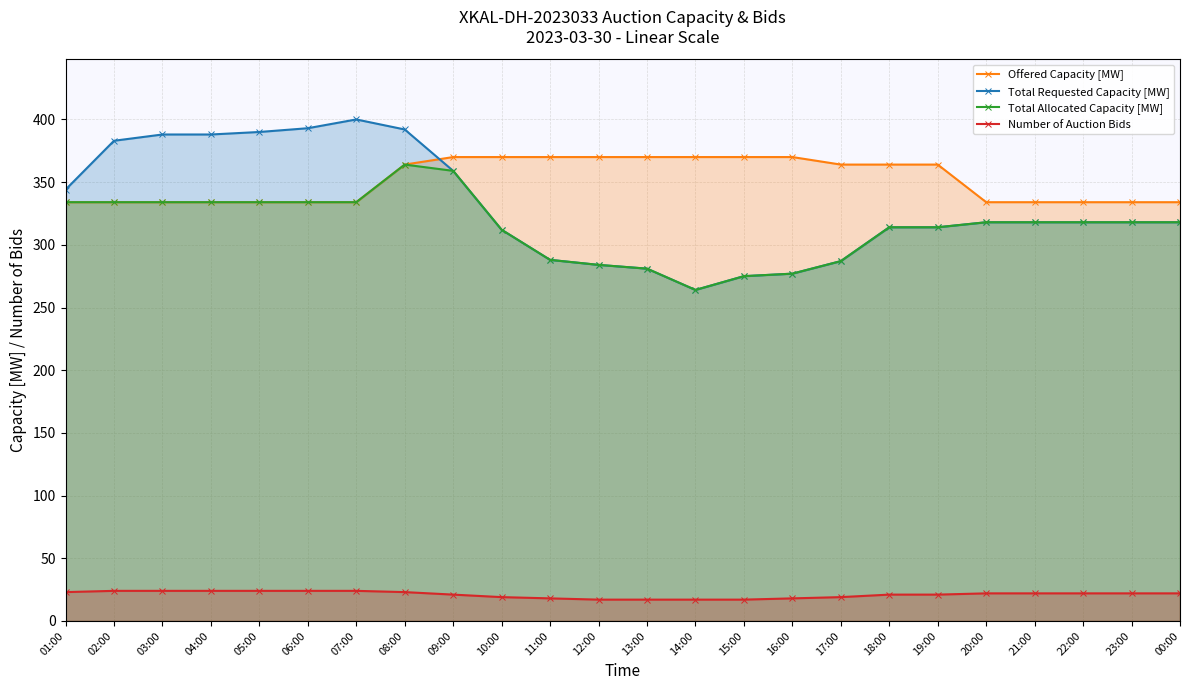

True or false: Offered Capacity [MW] and Total Allocated Capacity [MW] cross at least once.

False